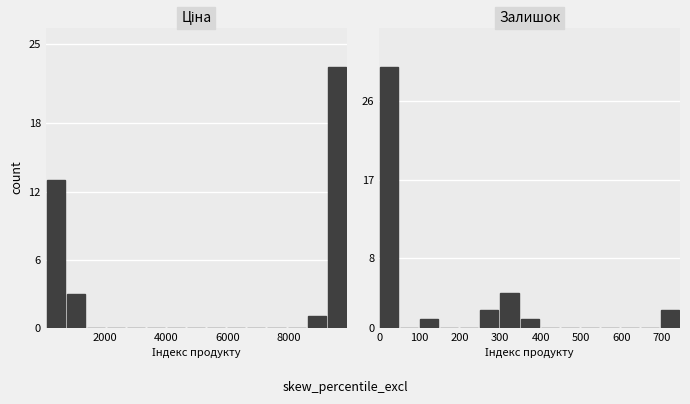

Rank the series by their maximum value, from highest to lowest.

Залишок, Ціна